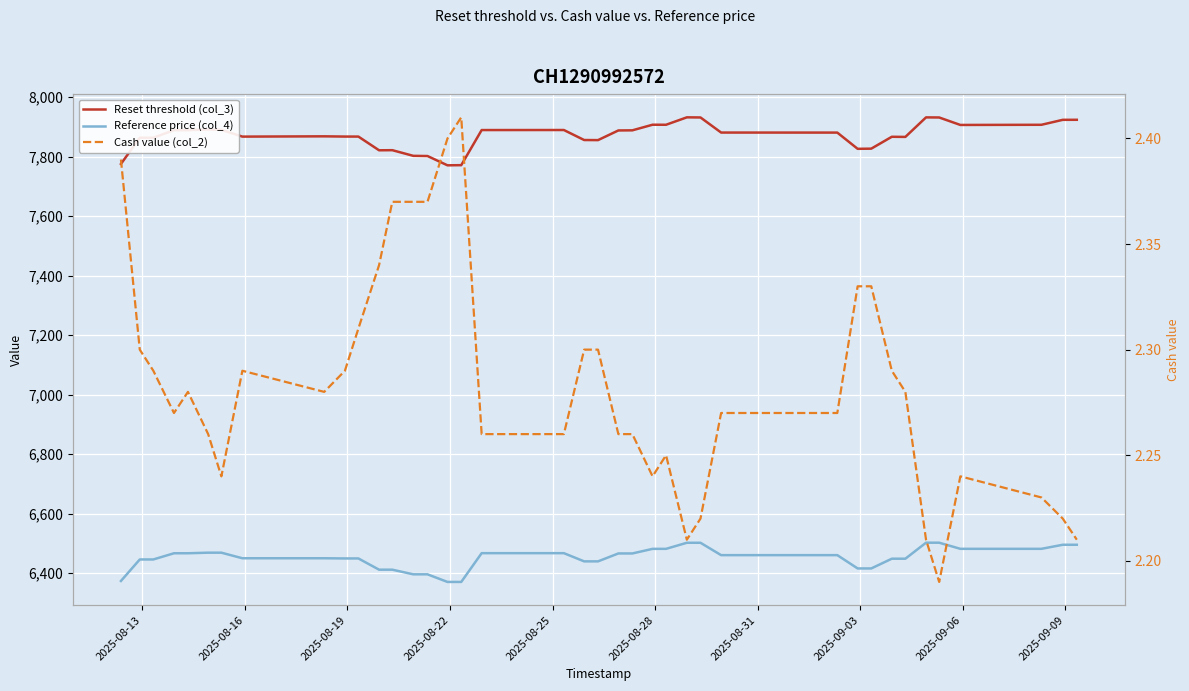

True or false: Reset threshold (col_3) and Cash value (col_2) cross at least once.

False